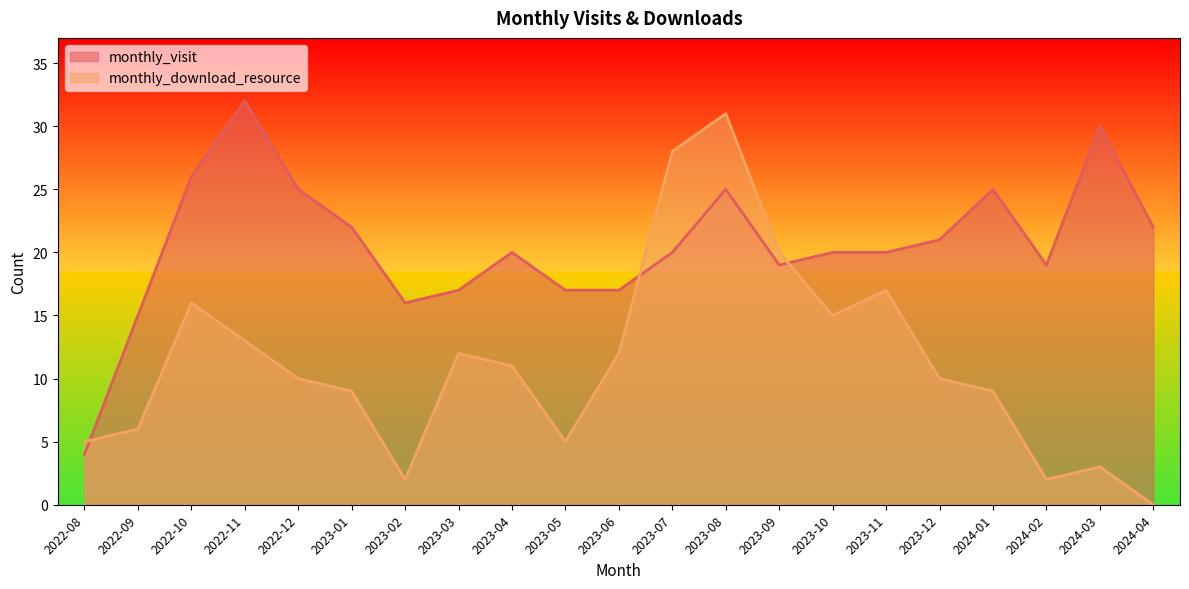

Is it true that monthly_visit equals 25 at 2023-03?

False